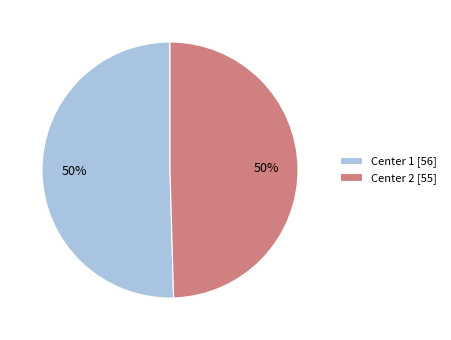

Approximately how many times larger is the value at Center 2 [55] compared to Center 1 [56]?

1.0